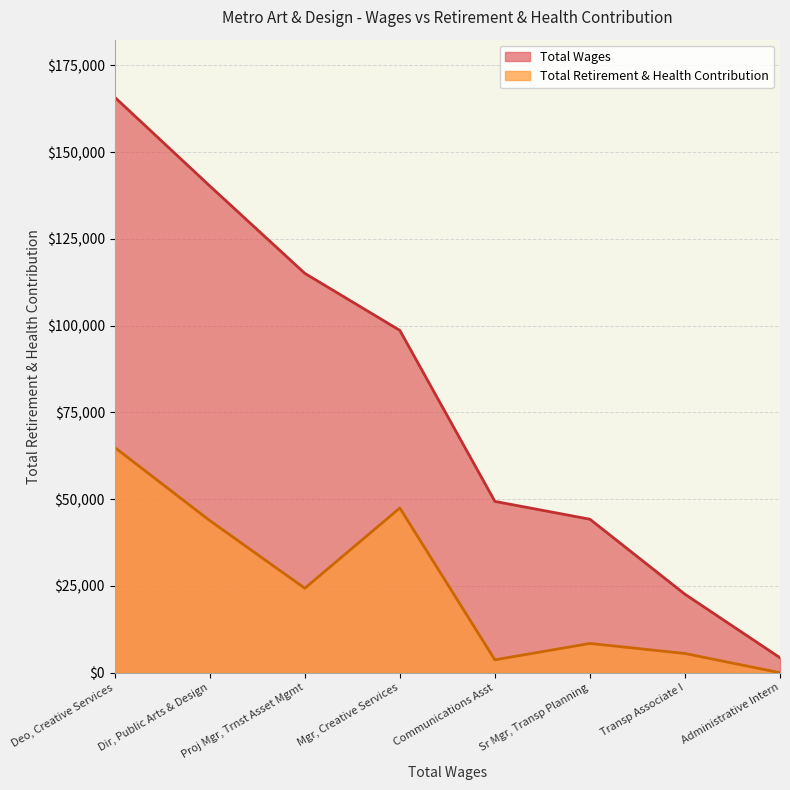

Is it true that Total Retirement & Health Contribution equals 42048 at Proj Mgr, Trnst Asset Mgmt?

False